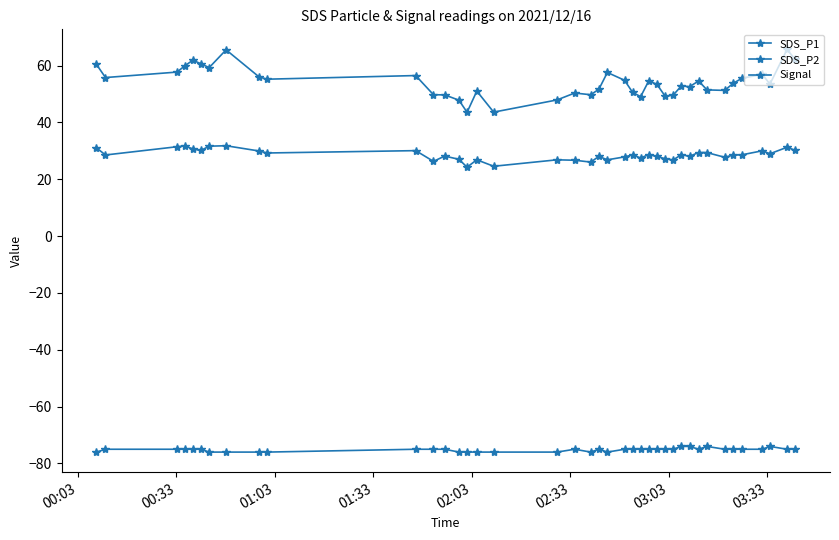

What is the difference between the maximum and minimum values in the SDS_P2 series?

7.5